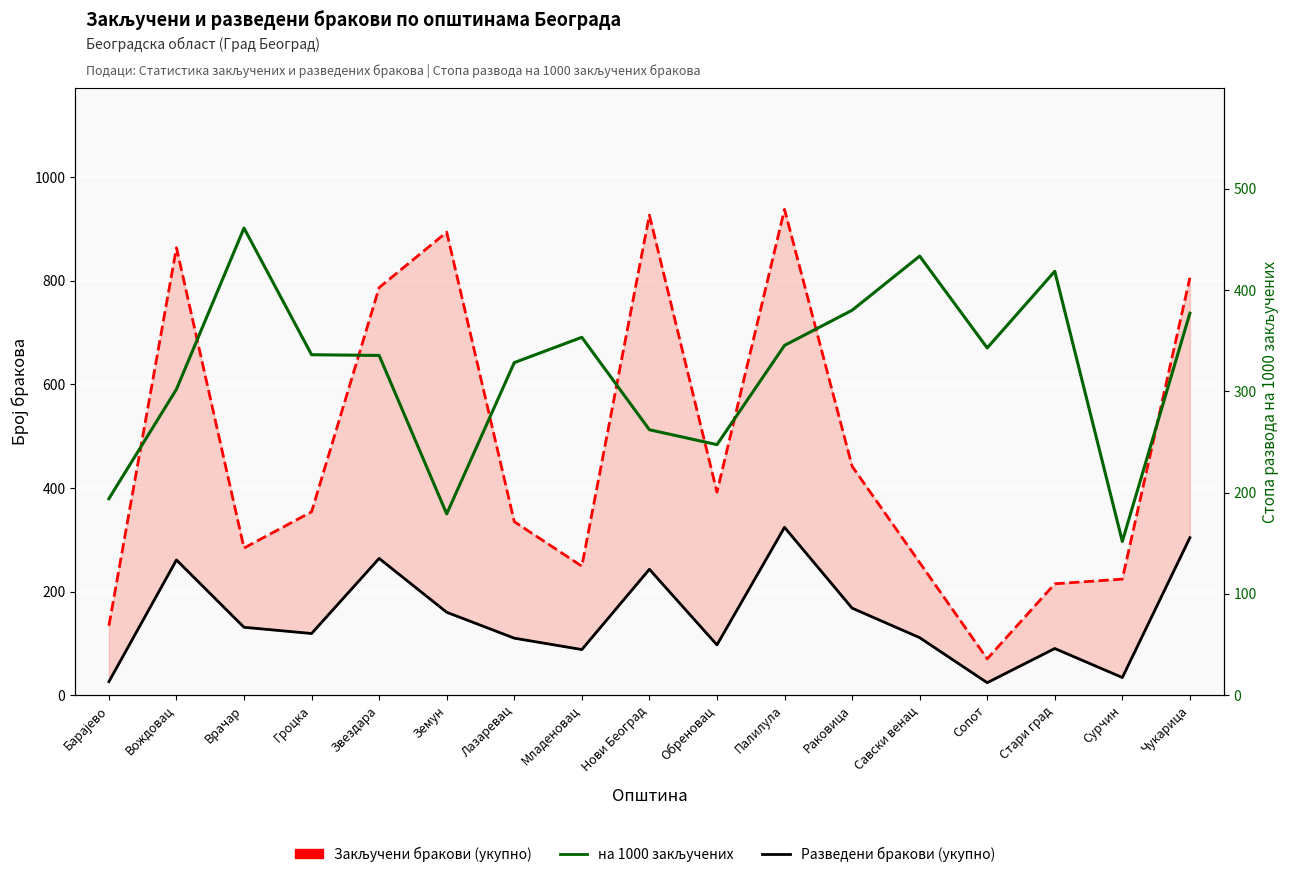

Which series has the largest range (max minus min)?

Закључени бракови (укупно)